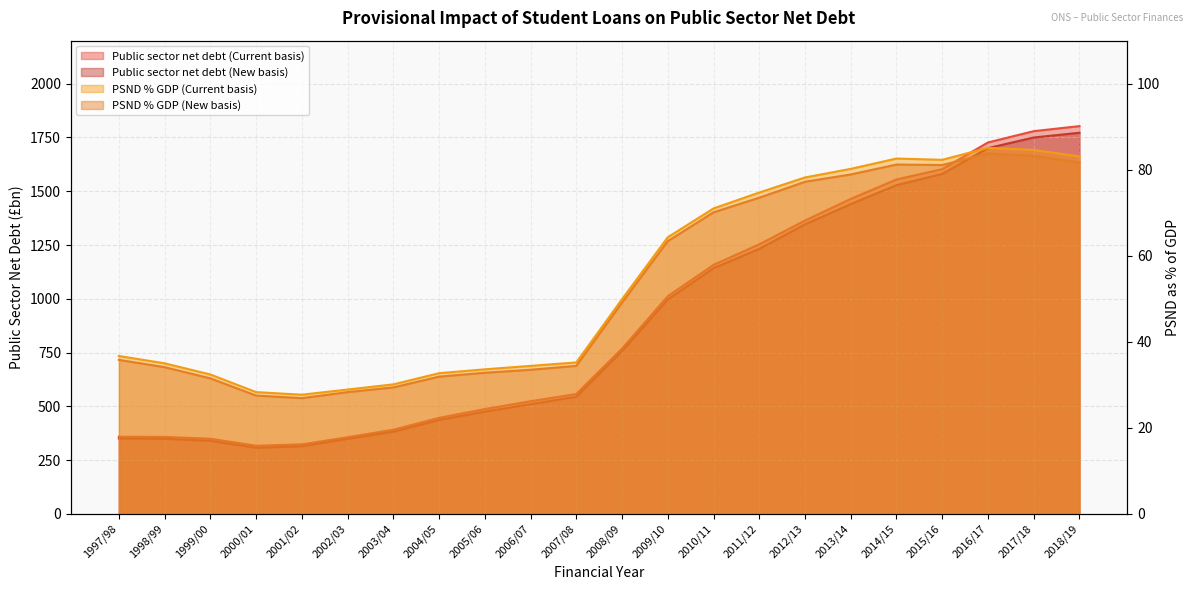

Between 2007/08 and 2000/01, which is larger?

2007/08